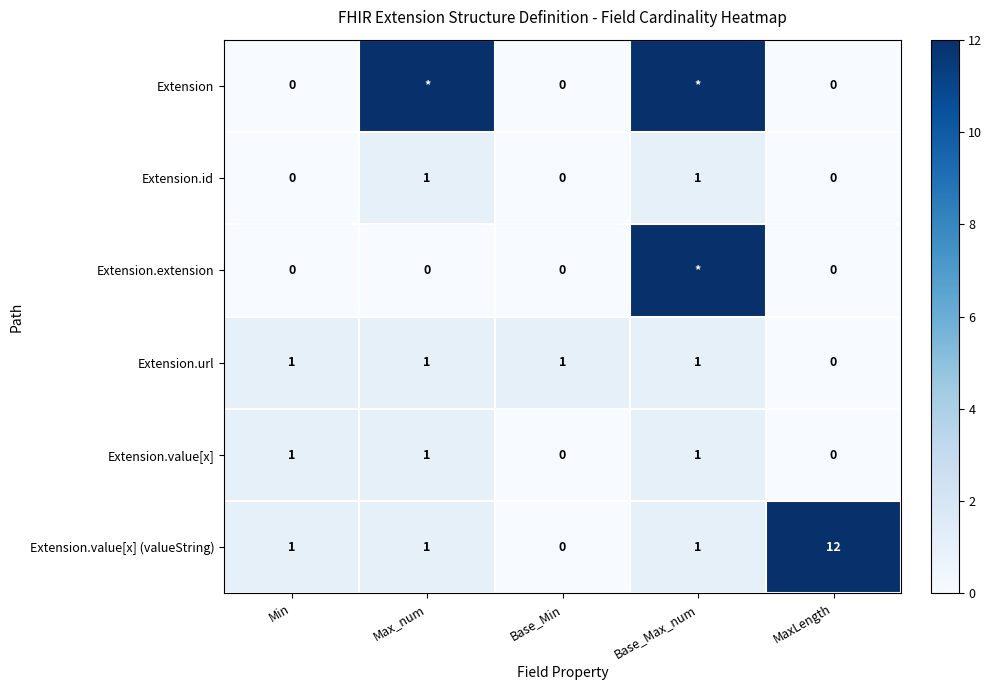

Which label corresponds to the largest value in the chart?

Max_num